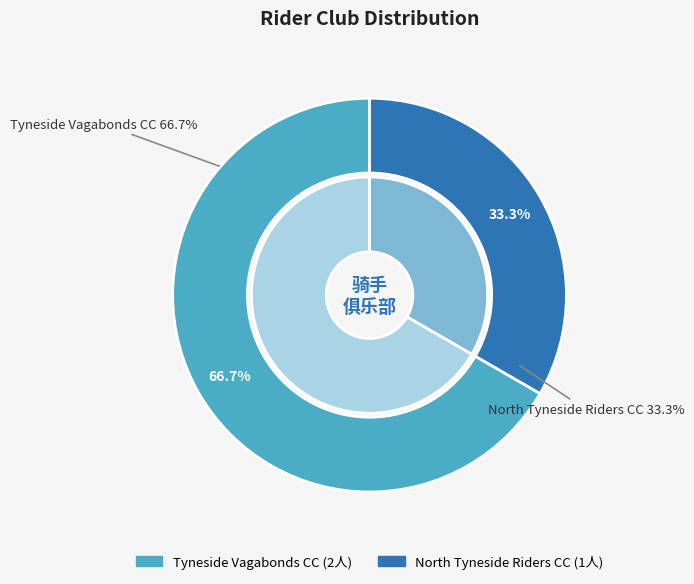

What is the majority slice?

Tyneside Vagabonds CC